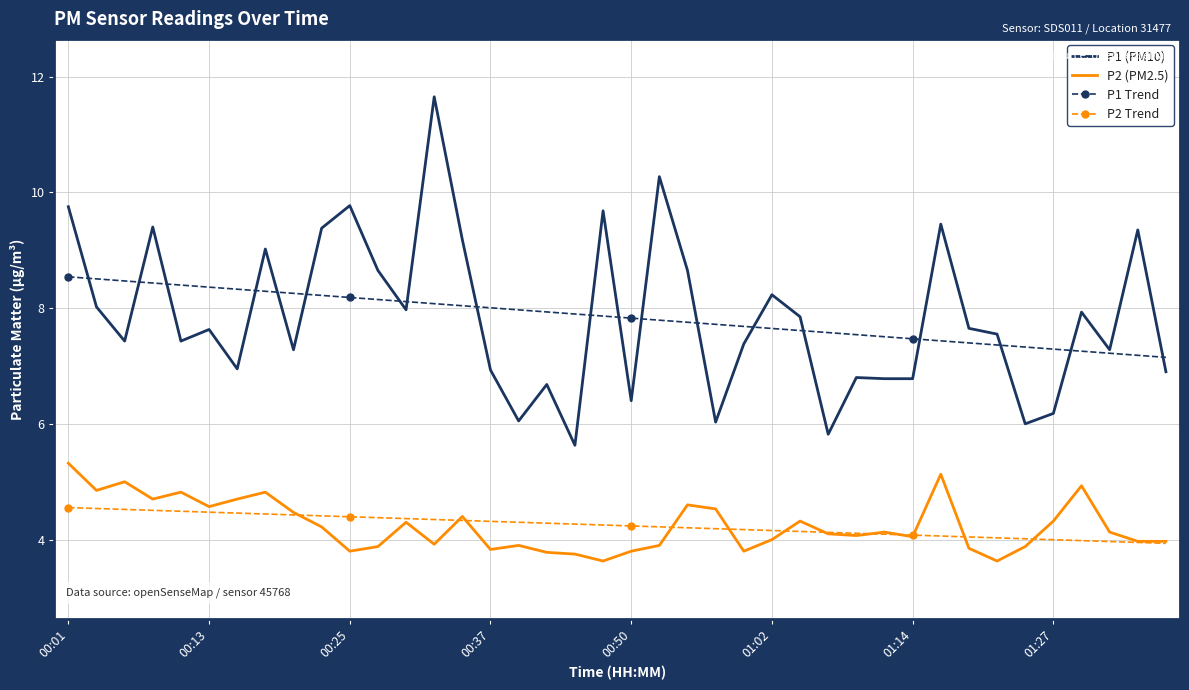

True or false: P2 (PM2.5) and P1 Trend cross at least once.

False